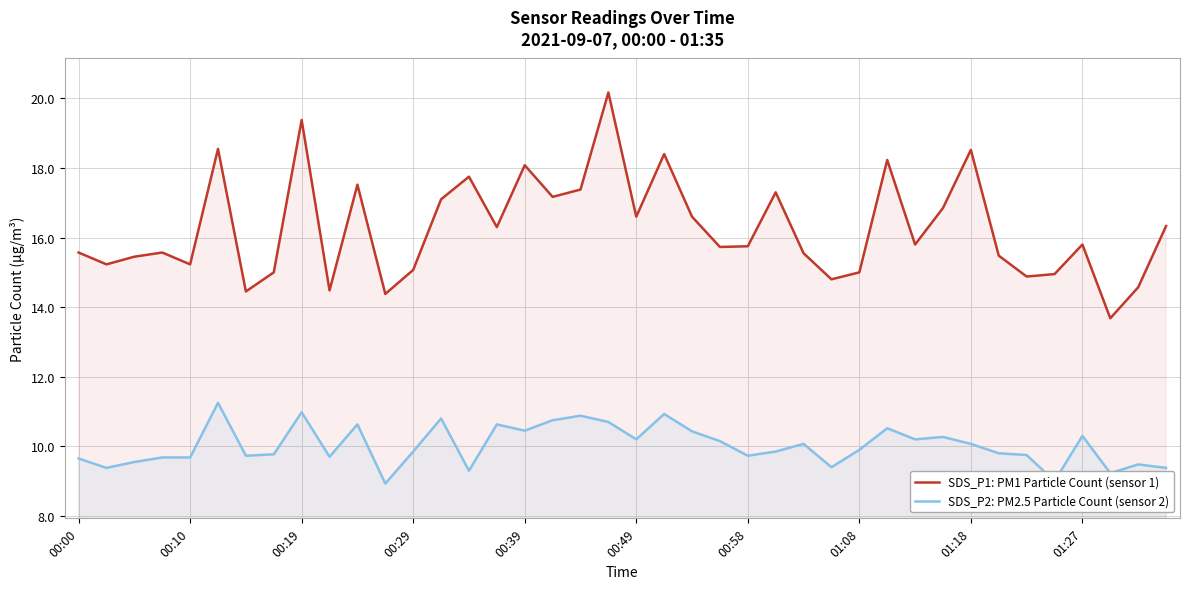

List the series in order of their peak value, lowest first.

SDS_P2: PM2.5 Particle Count (sensor 2), SDS_P1: PM1 Particle Count (sensor 1)